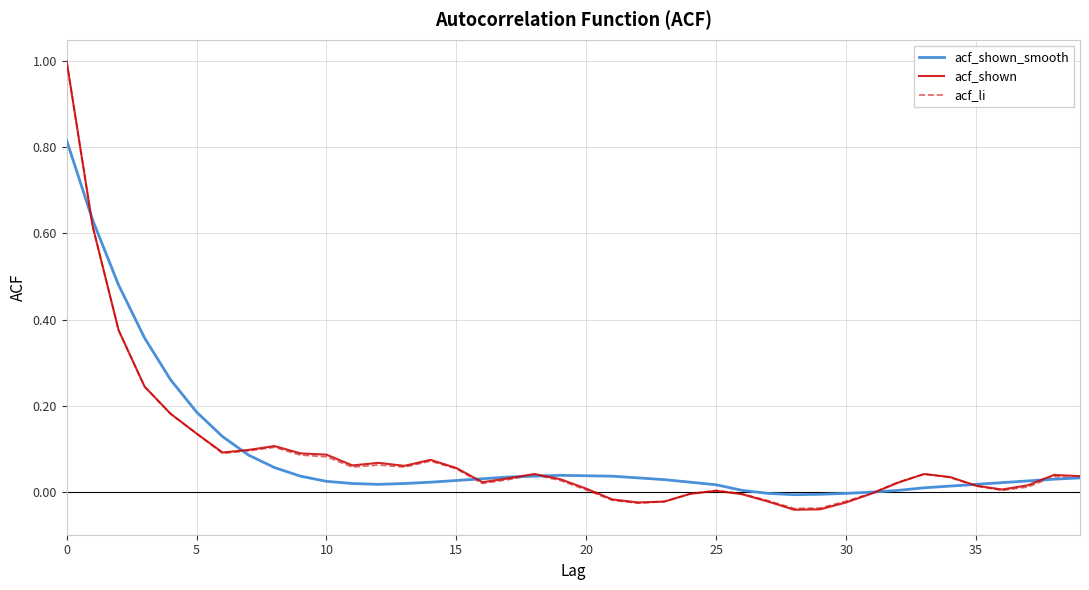

What is the greatest value displayed?

1.0